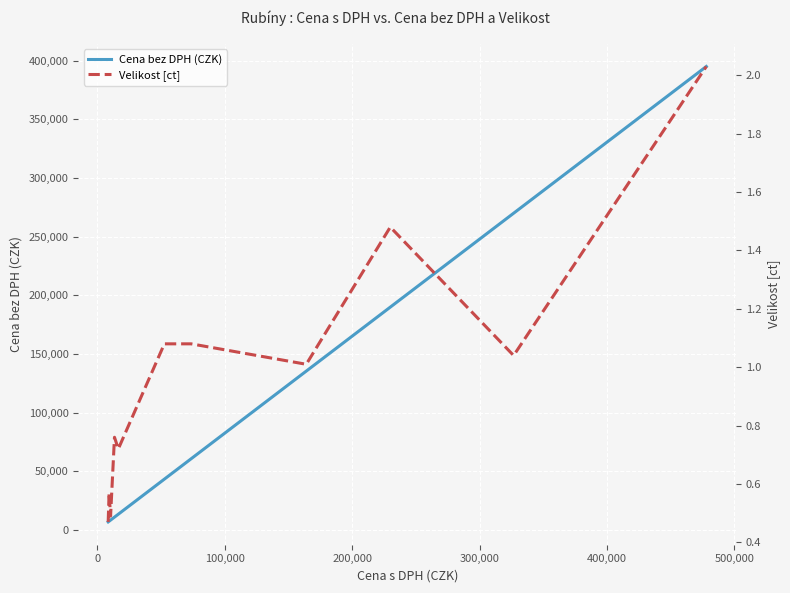

What is the smallest value displayed?

0.5